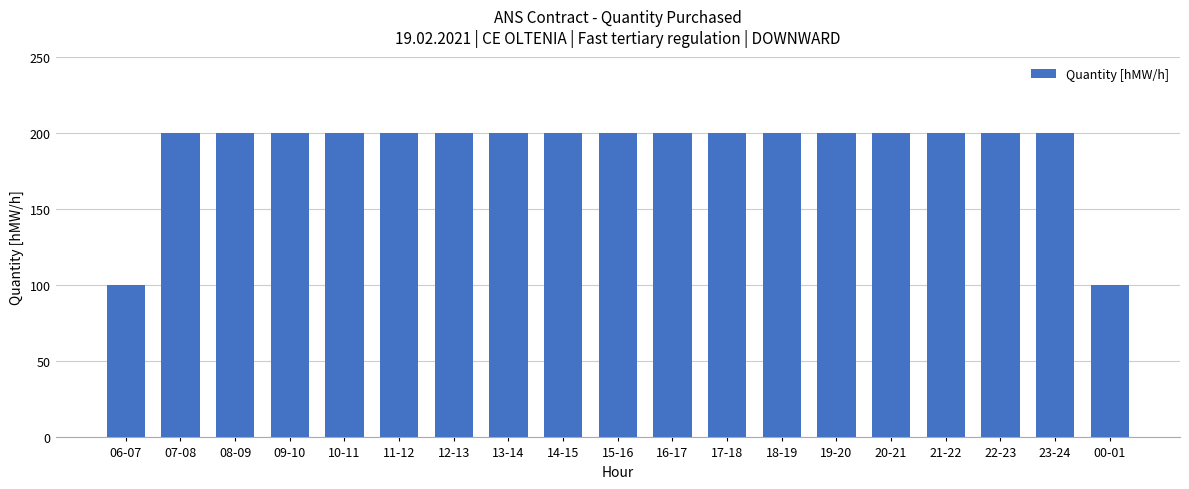

Reading left to right, what are all the values shown in this chart?

06-07=100	07-08=200	08-09=200	09-10=200	10-11=200	11-12=200	12-13=200	13-14=200	14-15=200	15-16=200	16-17=200	17-18=200	18-19=200	19-20=200	20-21=200	21-22=200	22-23=200	23-24=200	00-01=100